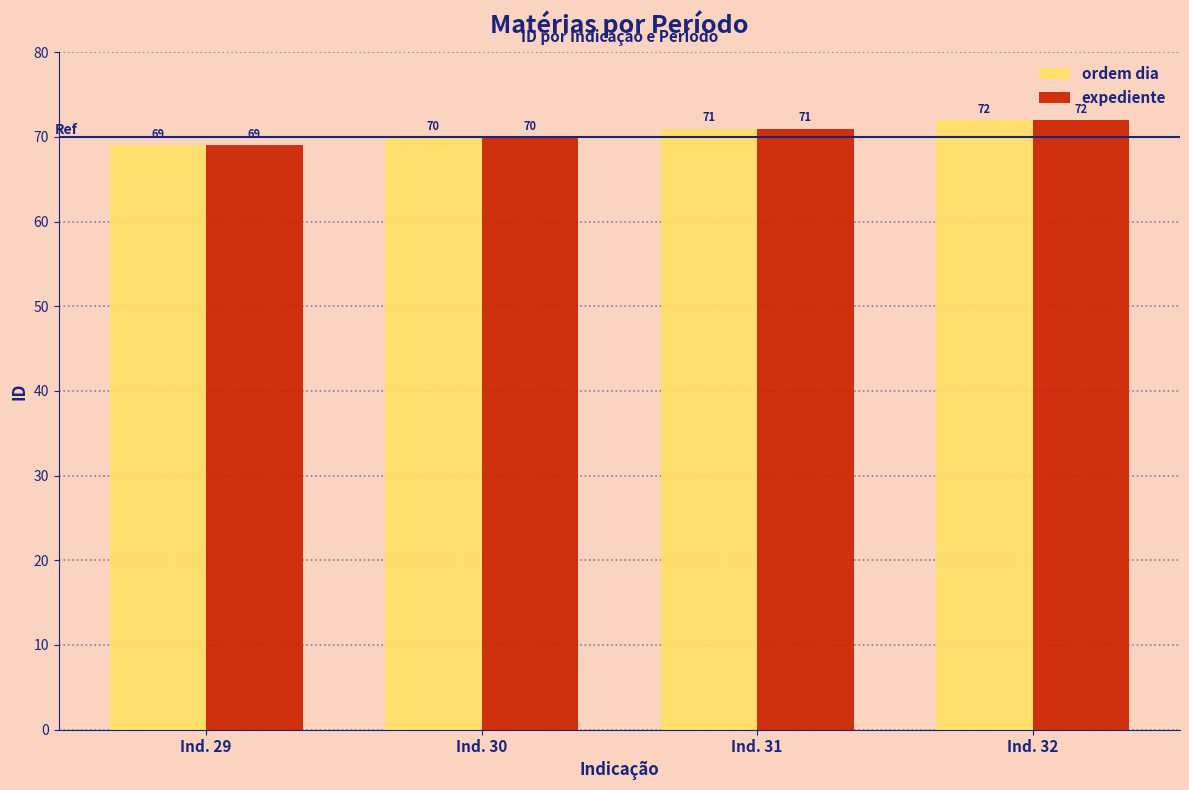

Rank the categories by expediente value from lowest to highest.

Ind. 29, Ind. 30, Ind. 31, Ind. 32